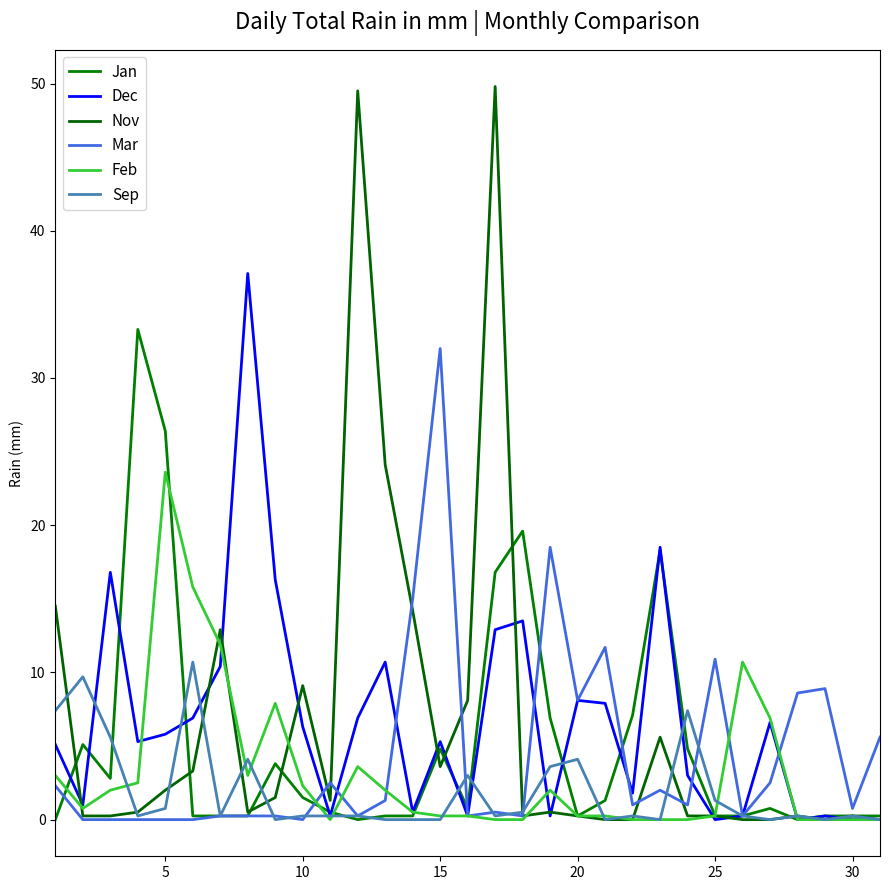

What is the maximum value shown in the chart?

49.8